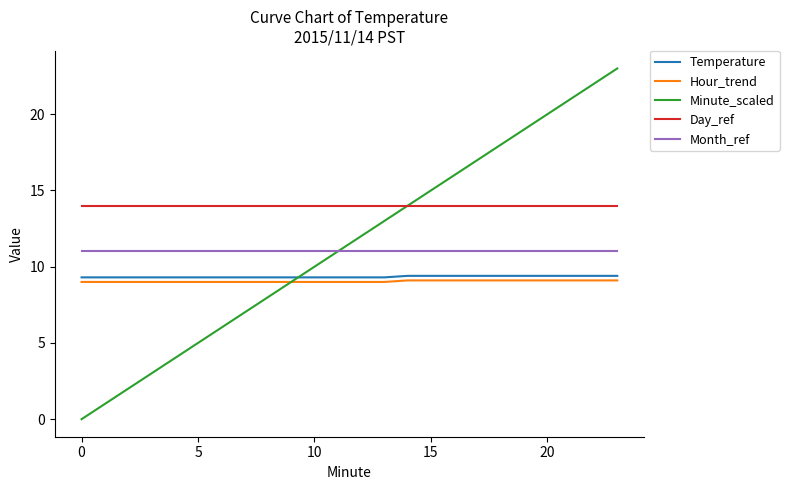

What is the highest value of the Hour_trend series?

9.1